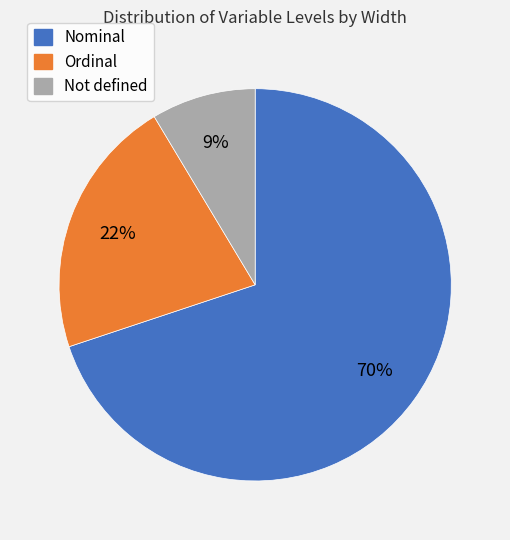

What percentage is the Ordinal slice, to the nearest percent?

22%